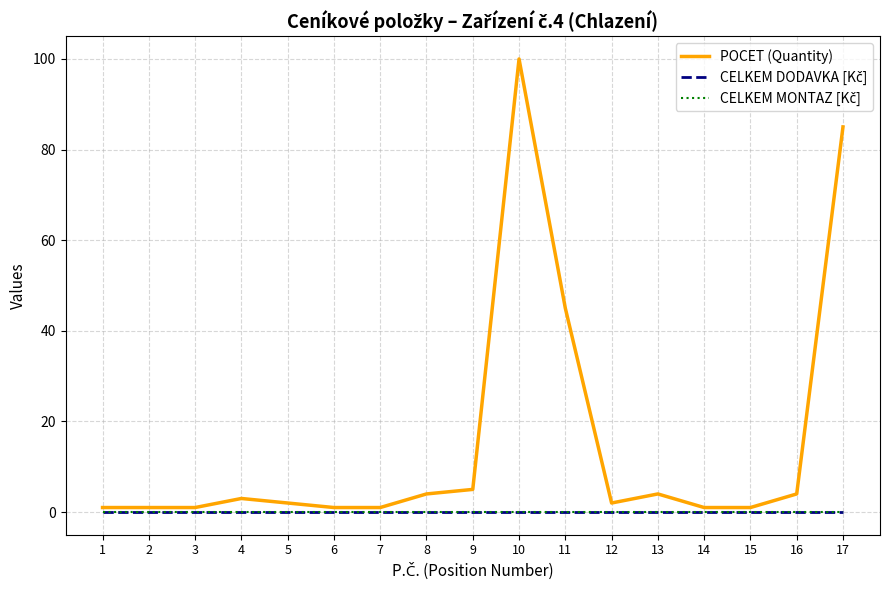

True or false: CELKEM DODAVKA [Kč] and POCET (Quantity) intersect in this chart.

False